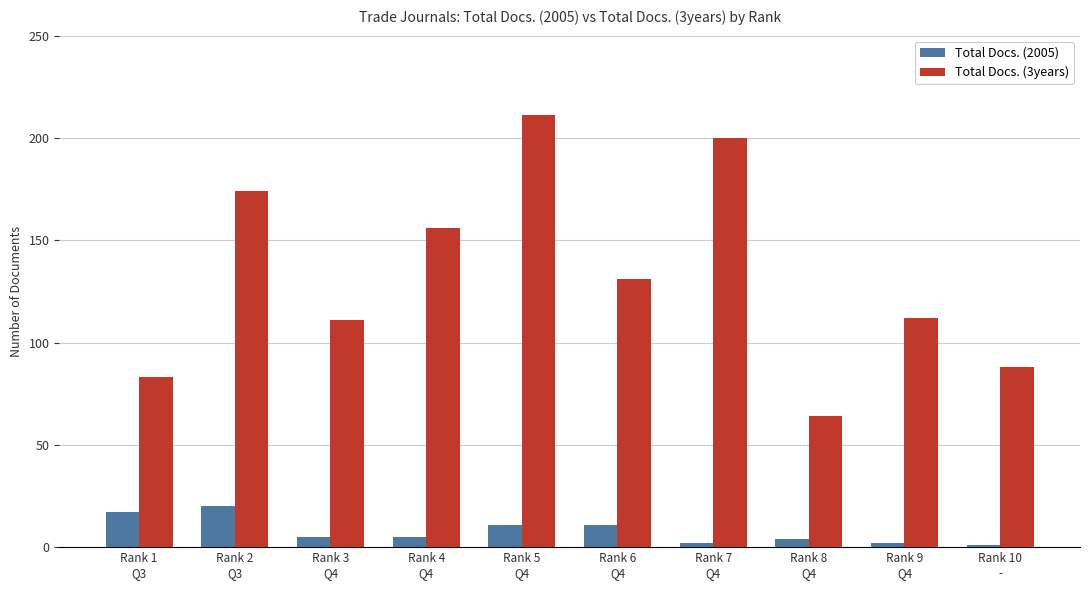

What is the value of the Total Docs. (2005) bar at the 4th from the left?

5